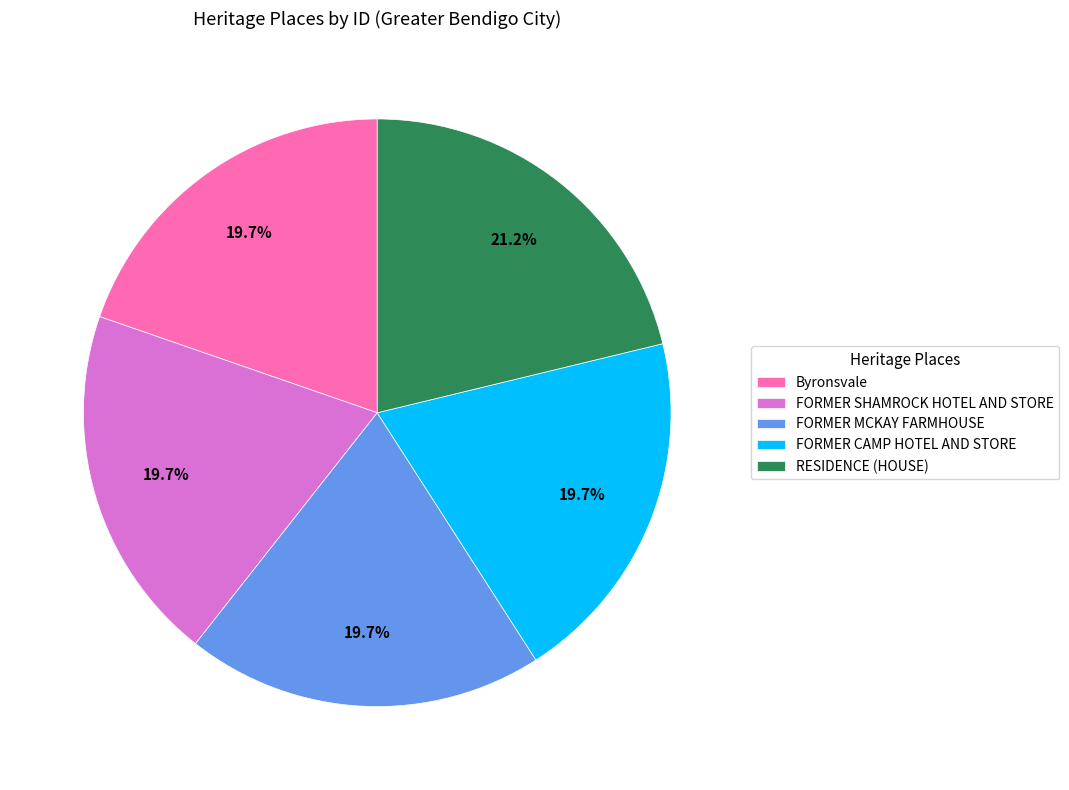

How many slices are in this pie chart?

5